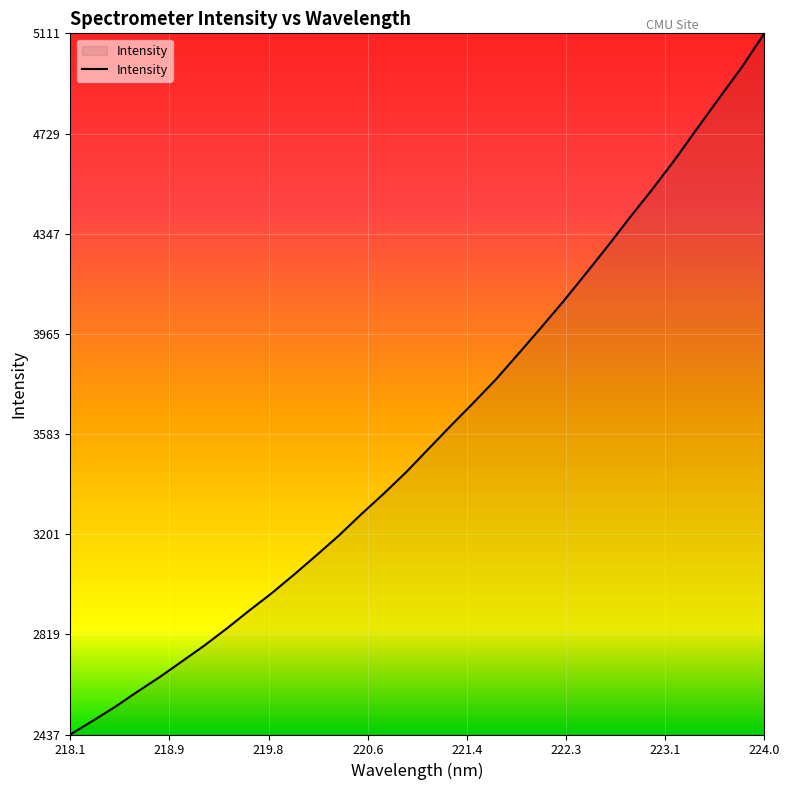

What is the difference between the maximum and minimum values?

2673.9